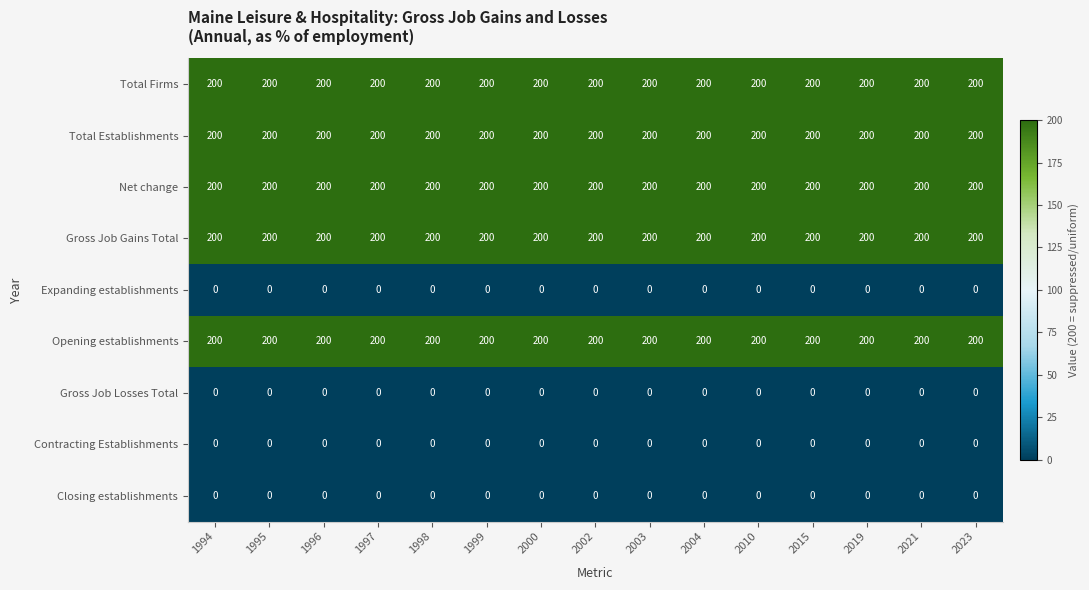

At how many categories does at least one series exceed 182?

15